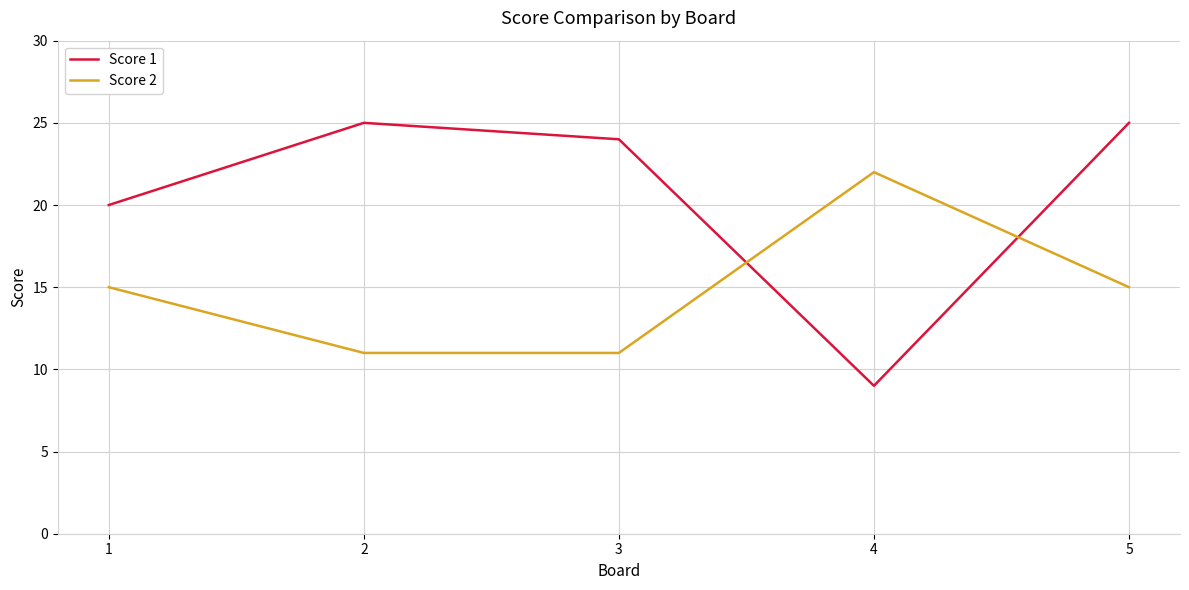

What is the sum of all Score 2 values?

74